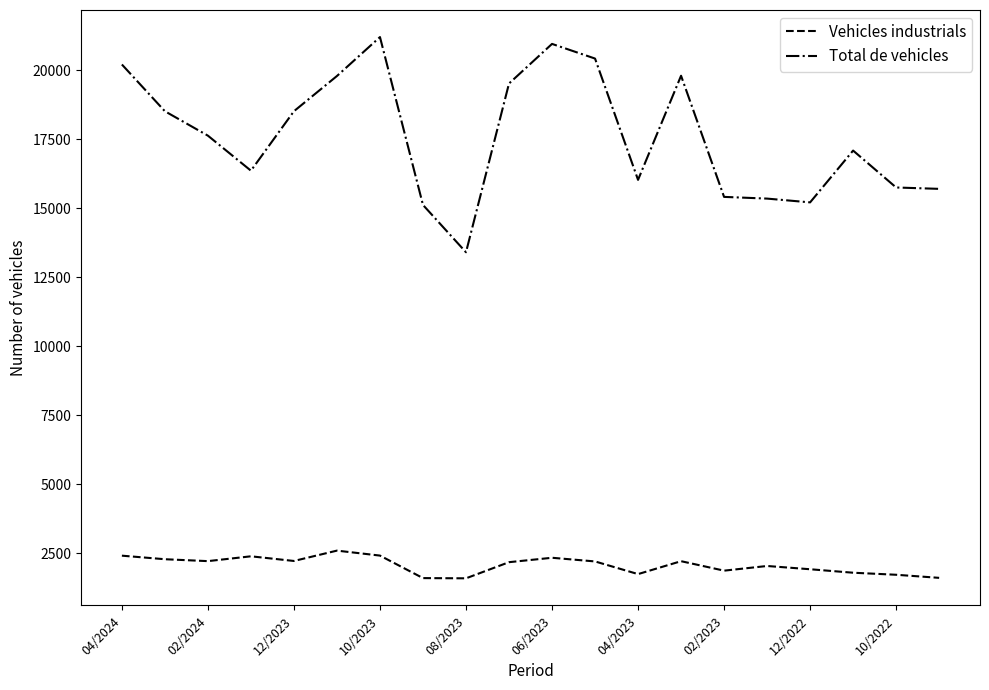

What is the maximum value for Vehicles industrials?

2597